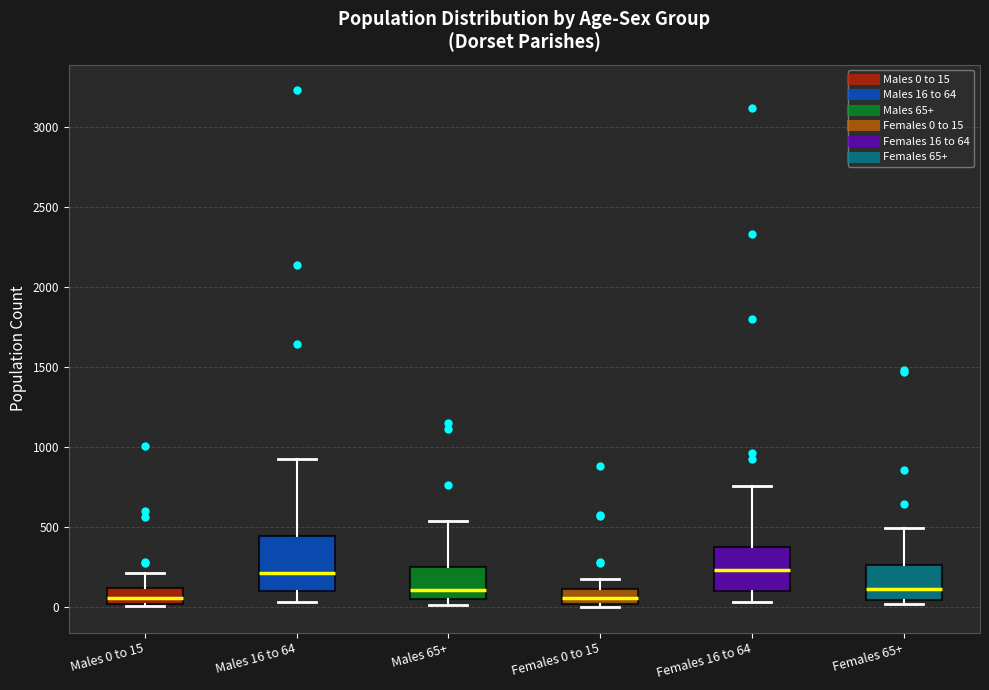

Comparing the boxes themselves (not the whiskers), which one is the tallest?

Males 16 to 64